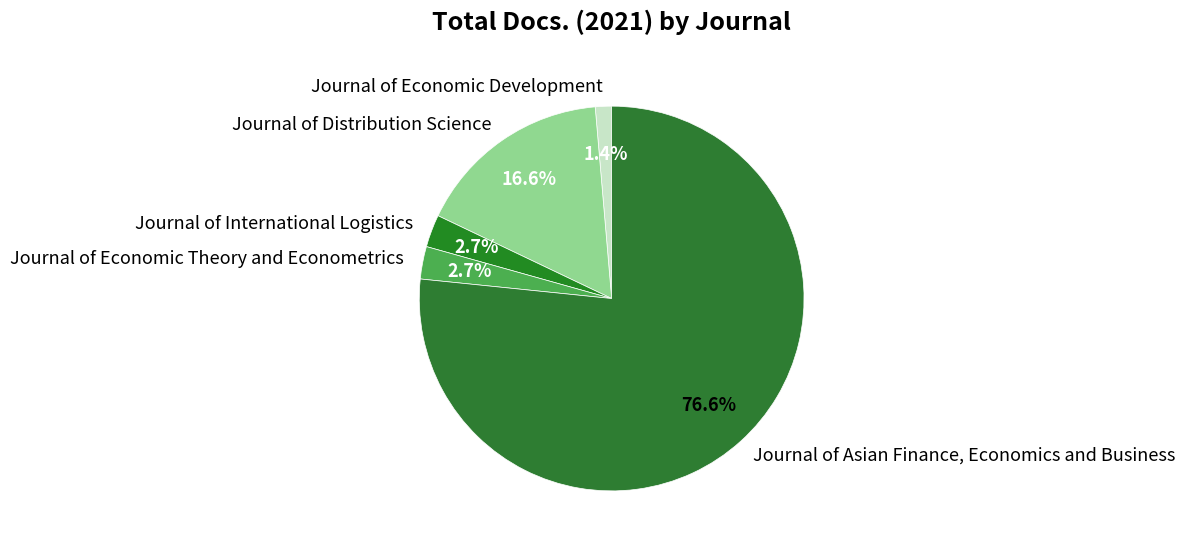

Which slice is the largest?

Journal of Asian Finance, Economics and Business